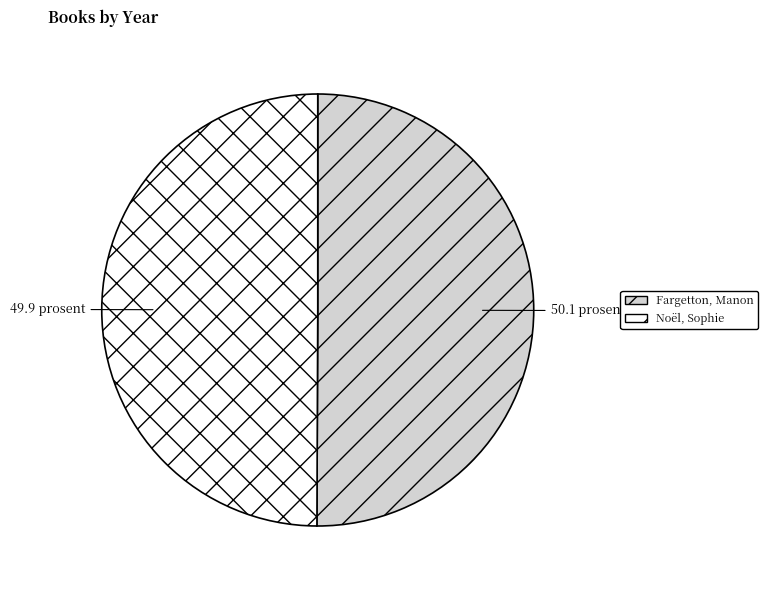

Is it true that Noël, Sophie is 40% of the pie?

False